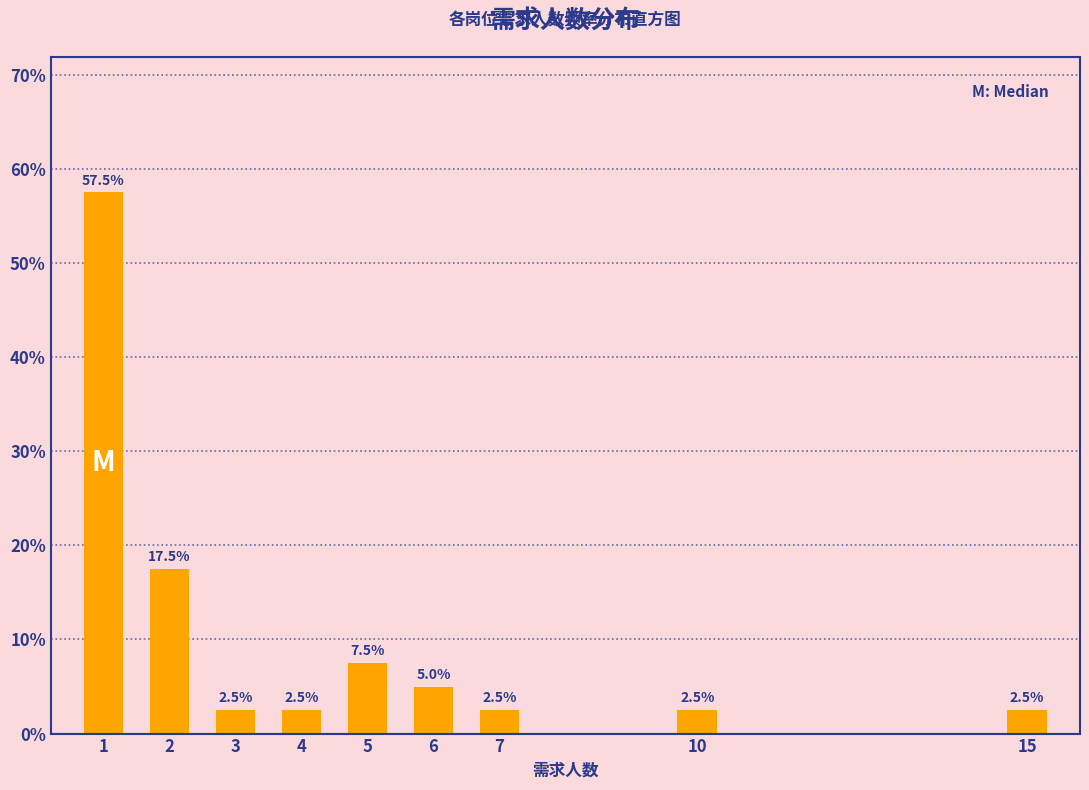

Reading left to right, what are all the values shown in this chart?

57.5	17.5	2.5	2.5	7.5	5.0	2.5	2.5	2.5